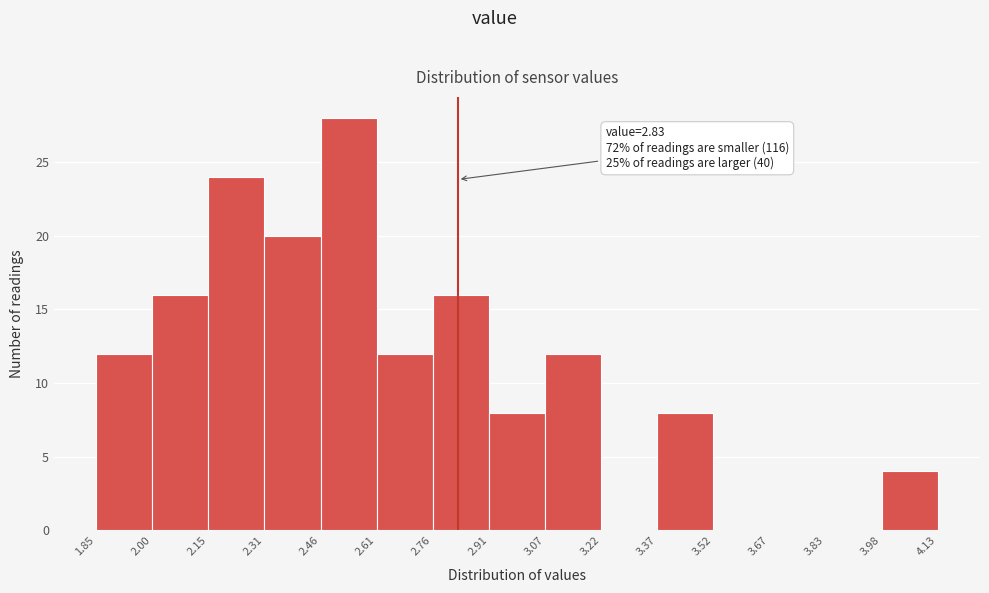

Over which range of the x-axis is the bar tallest?

2.46 to 2.61